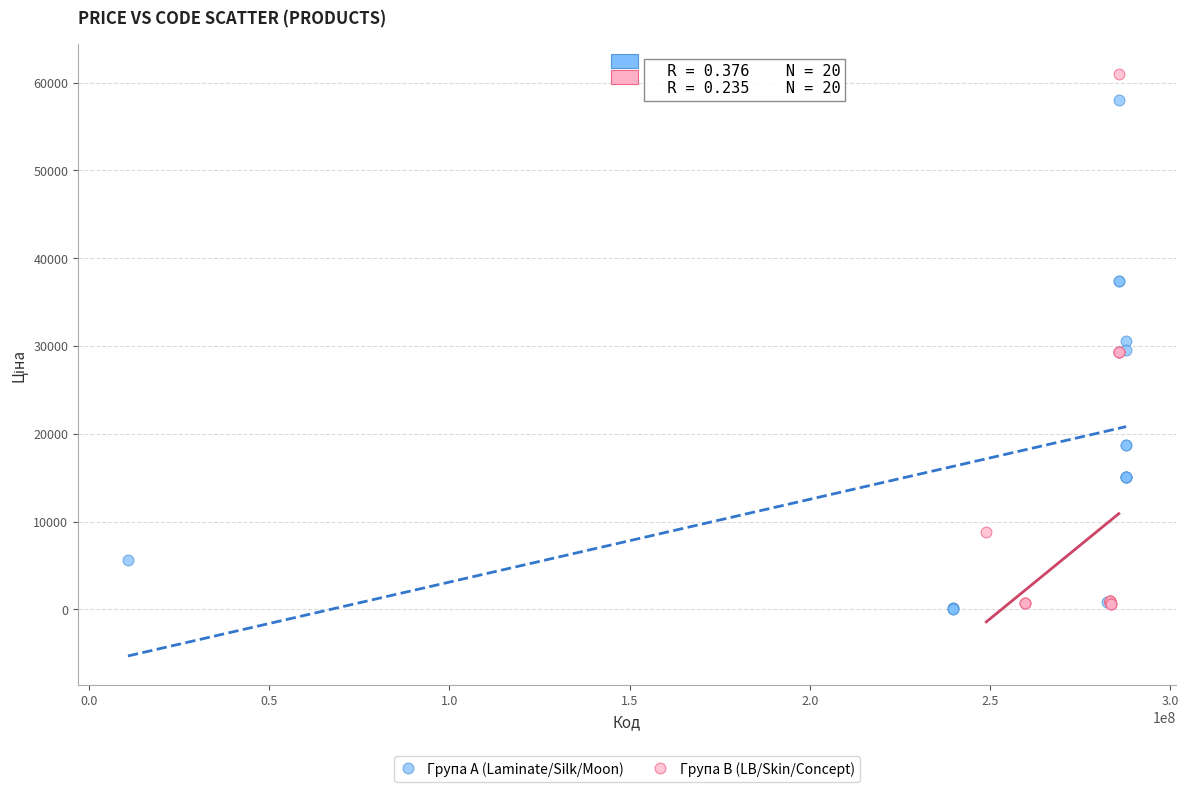

Which series reaches the maximum Y coordinate?

Група B (LB/Skin/Concept)